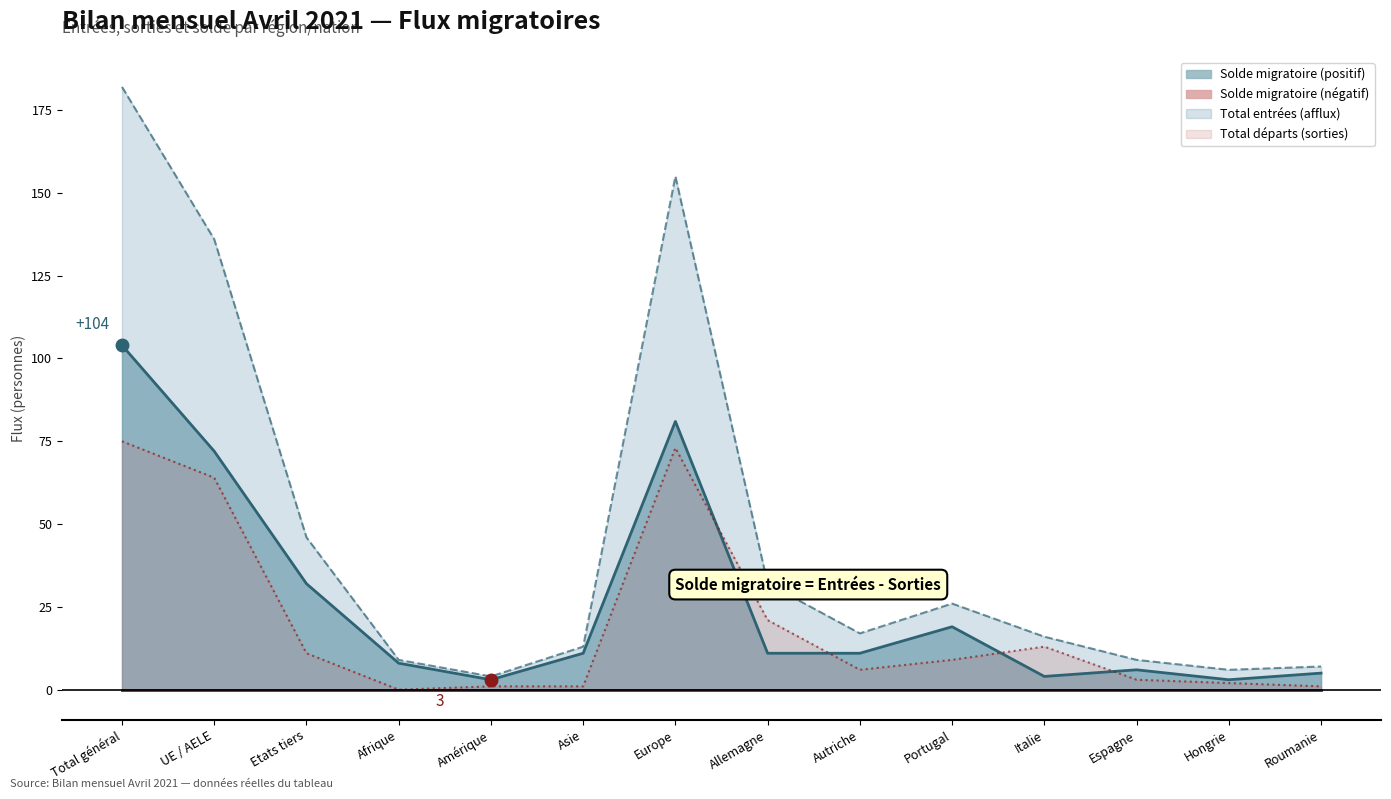

Reading left to right, transcribe all the data shown in this chart.

Total entrées (afflux): 182	136	46	9	4	13	155	32	17	26	16	9	6	7
Total départs (sorties): 75	64	11	0	1	1	73	21	6	9	13	3	2	1
Immigrations effectives: 104	72	32	8	3	11	81	11	11	19	4	6	3	5